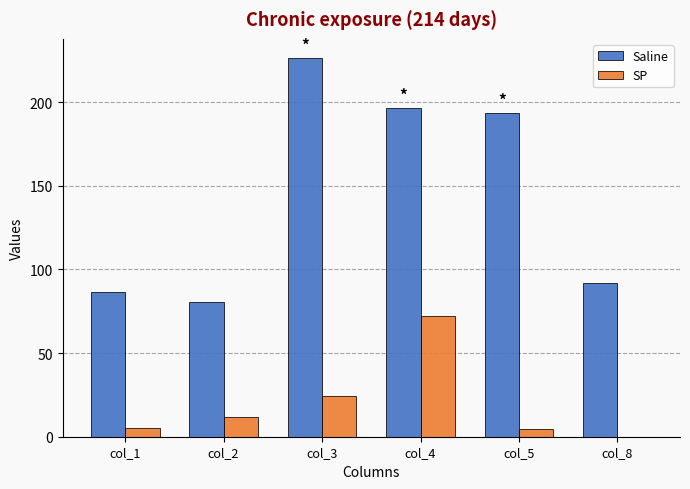

How many series are shown in this chart?

2